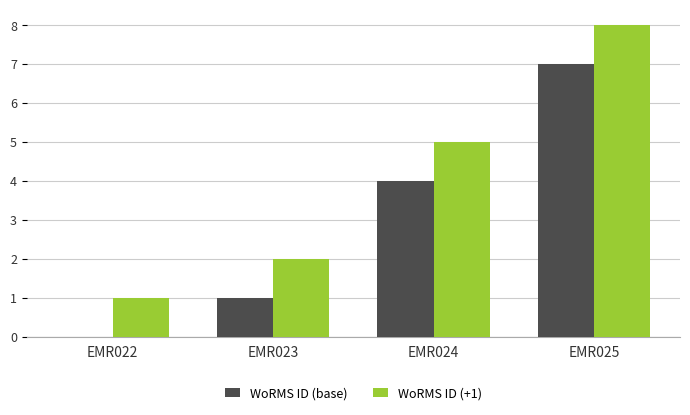

Does the chart contain stacked bars?

No